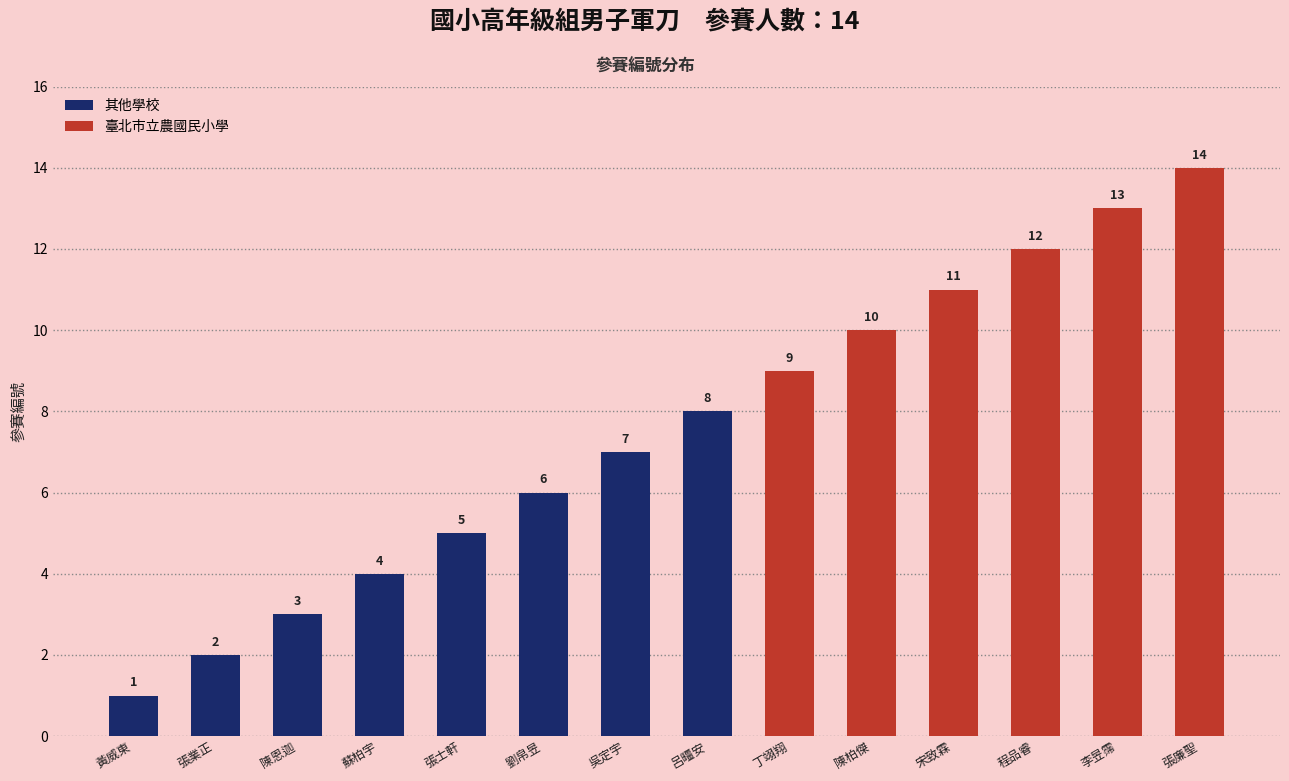

Which category has the highest value across all series?

張廉聖